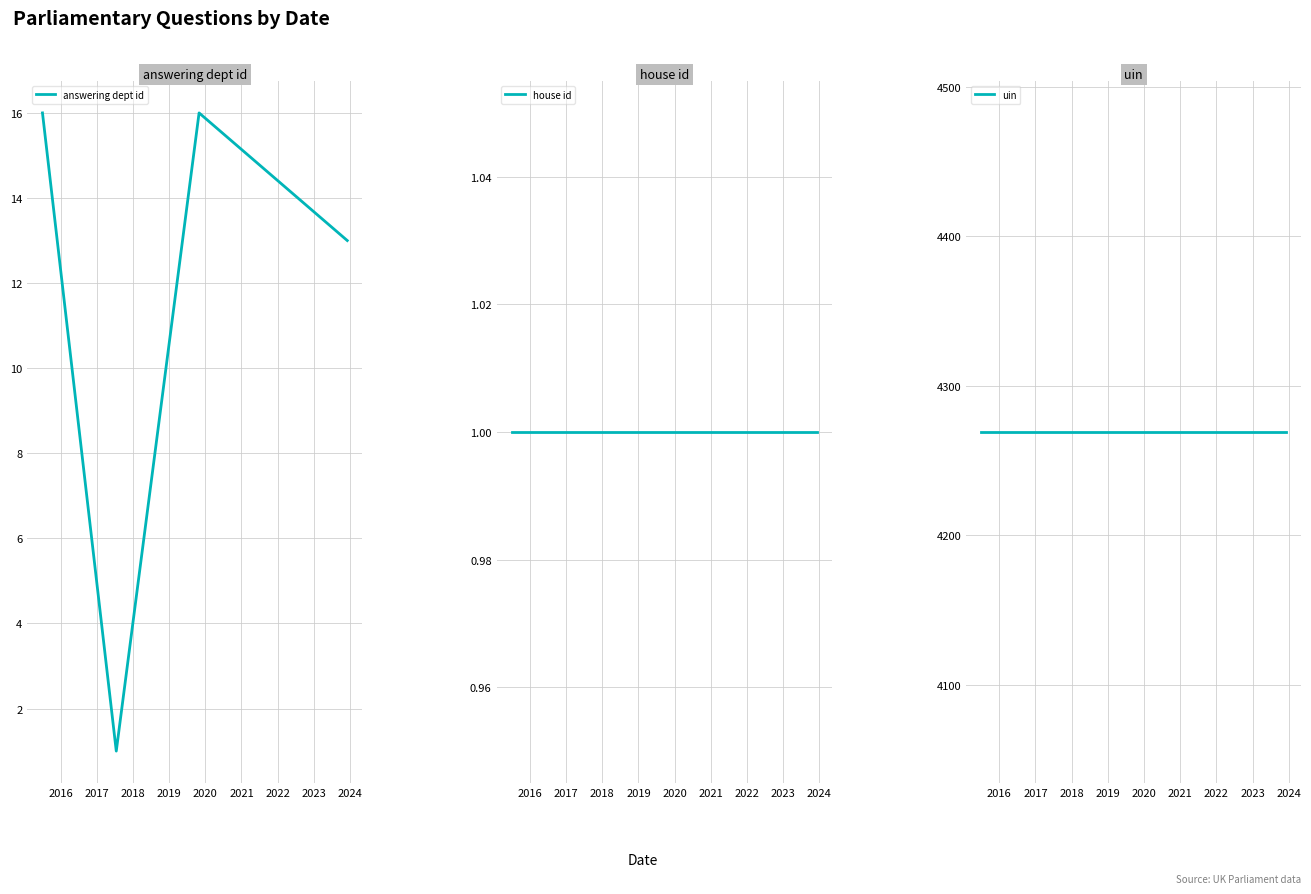

Count the answering dept id values in the range 13 to 16.

3